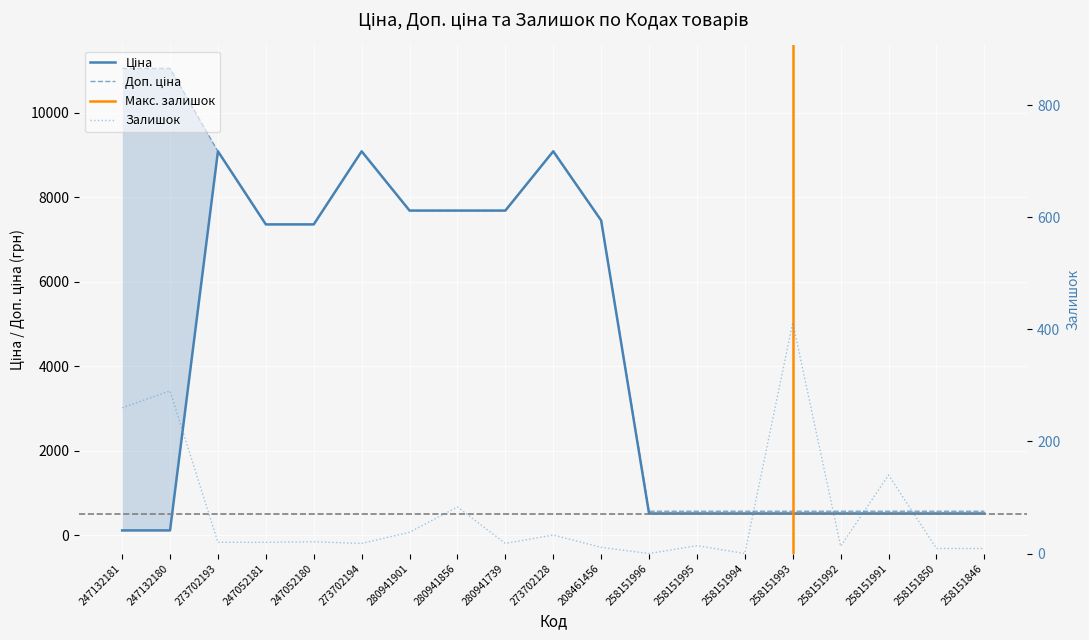

What is the label of the 19th point from the right?

247132181